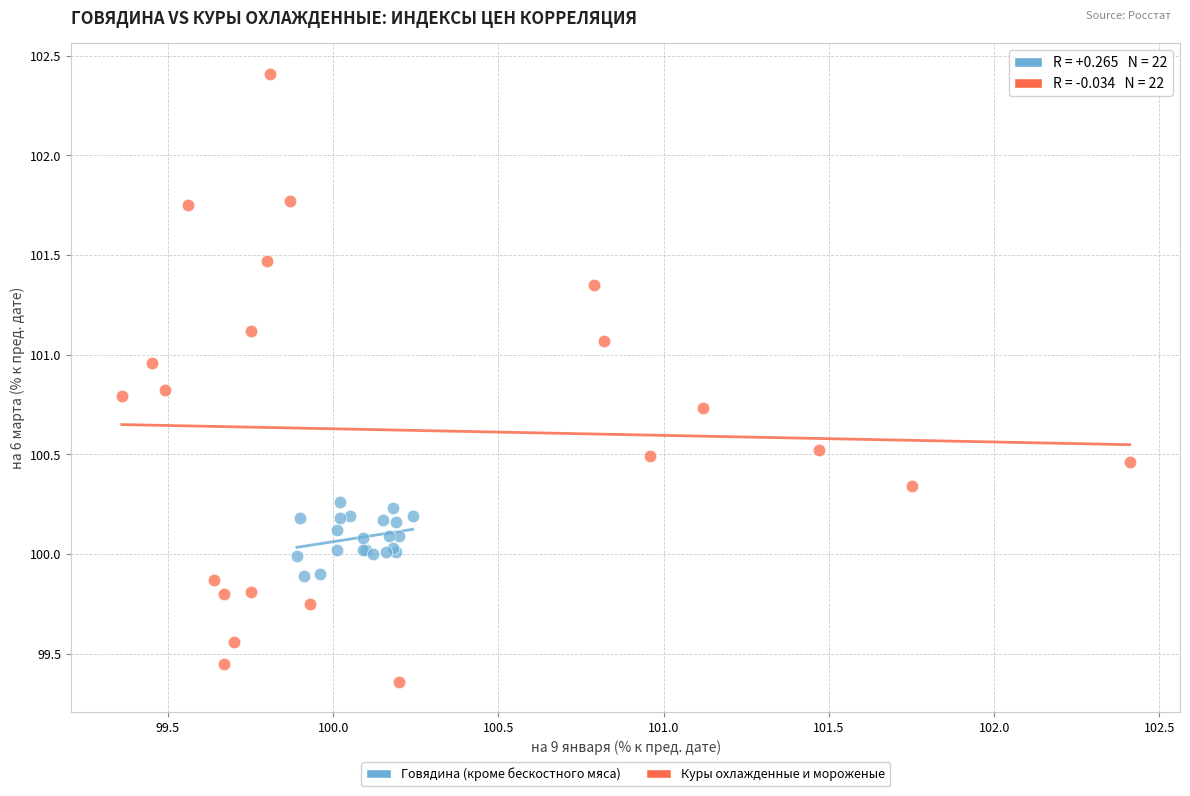

Which series has the largest Y range (max minus min)?

Куры охлажденные и мороженые